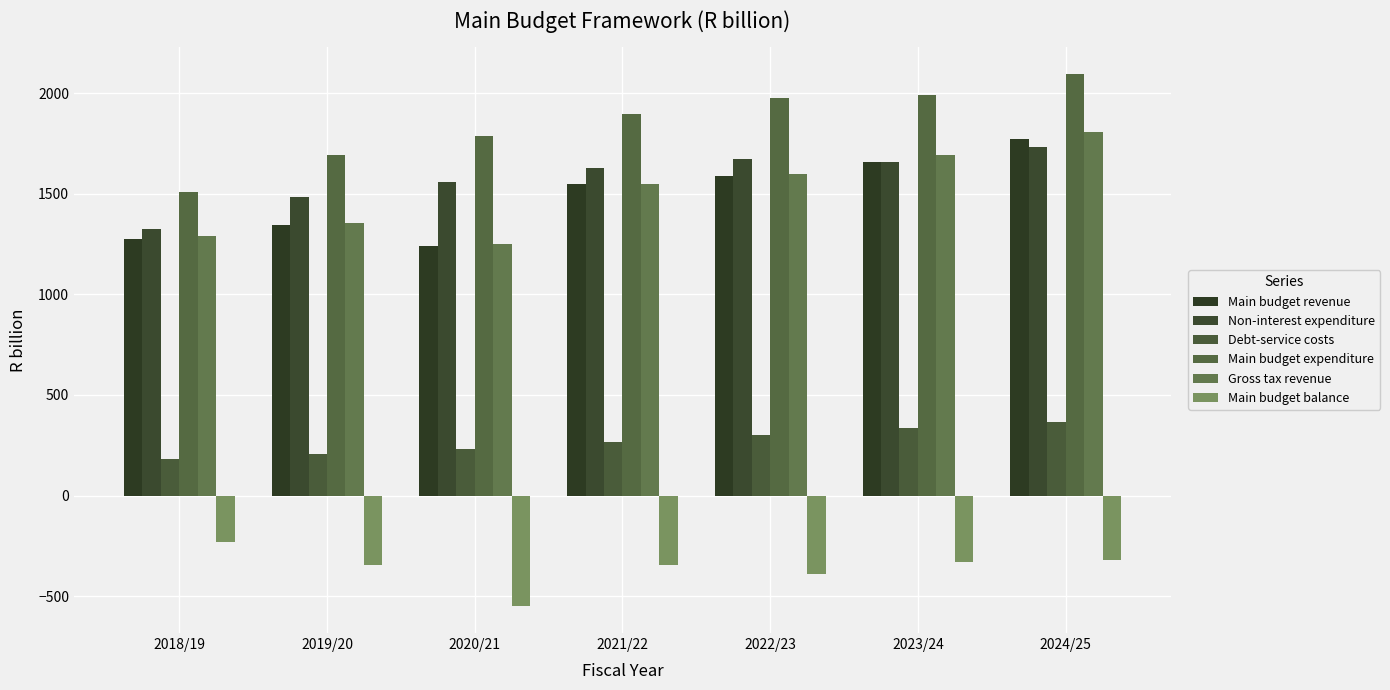

What is the difference between the Main budget expenditure values at 2019/20 and 2024/25?

405.6